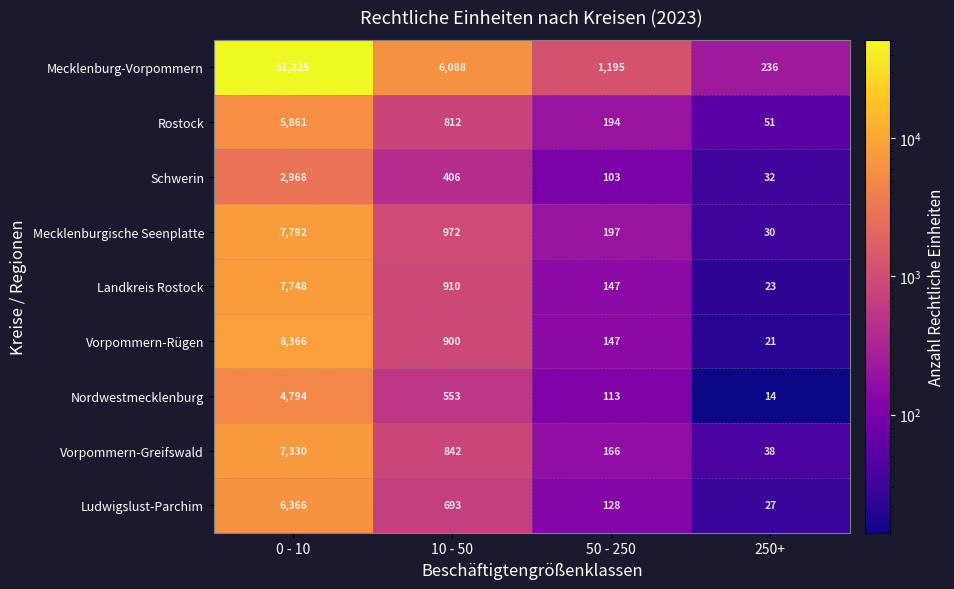

What is the smallest value displayed?

14